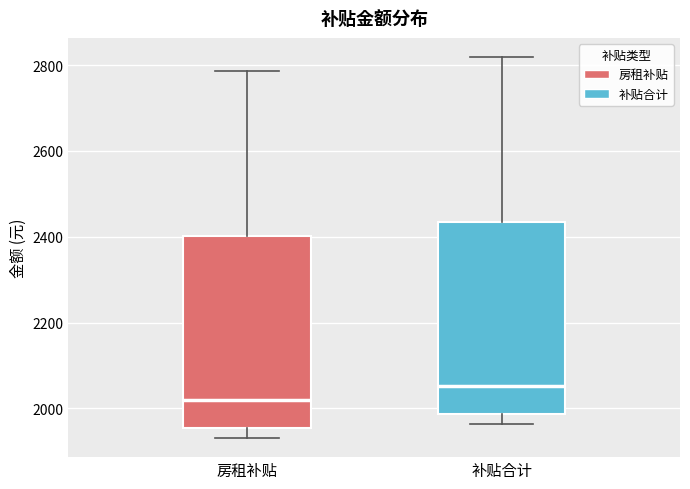

Reading left to right, read every box against the y-axis: the position of its median line, the range the box covers, and the ends of its whiskers. The values are not printed on the chart, so give them approximately, as read against the axis.

房租补贴: median 2020, box 1960 to 2400, whiskers 1940 to 2780
补贴合计: median 2060, box 1980 to 2440, whiskers 1960 to 2820